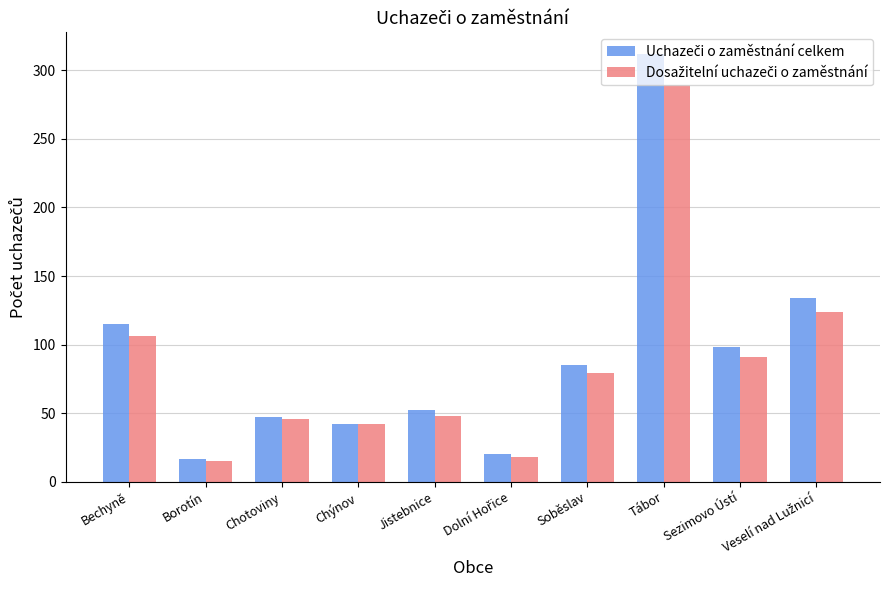

What is the total value across all series at Soběslav?

164